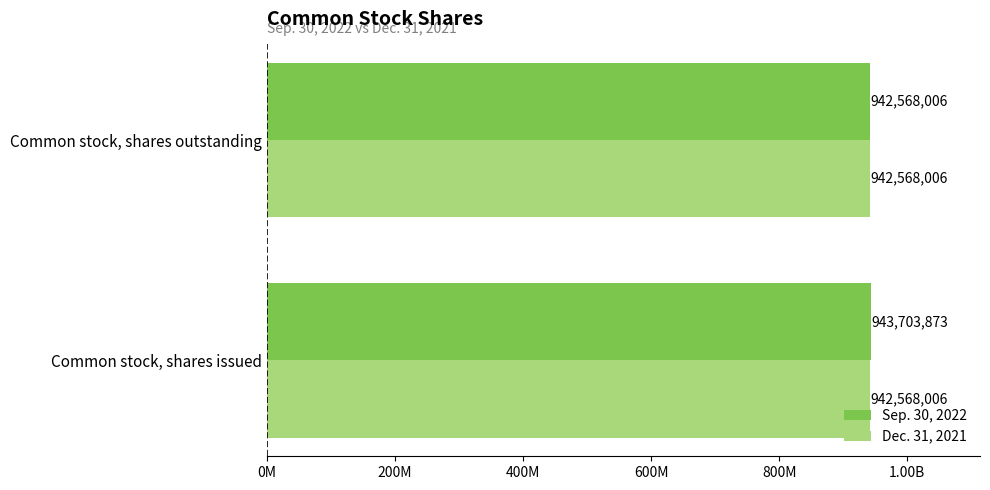

What is the greatest value displayed?

943703873.0